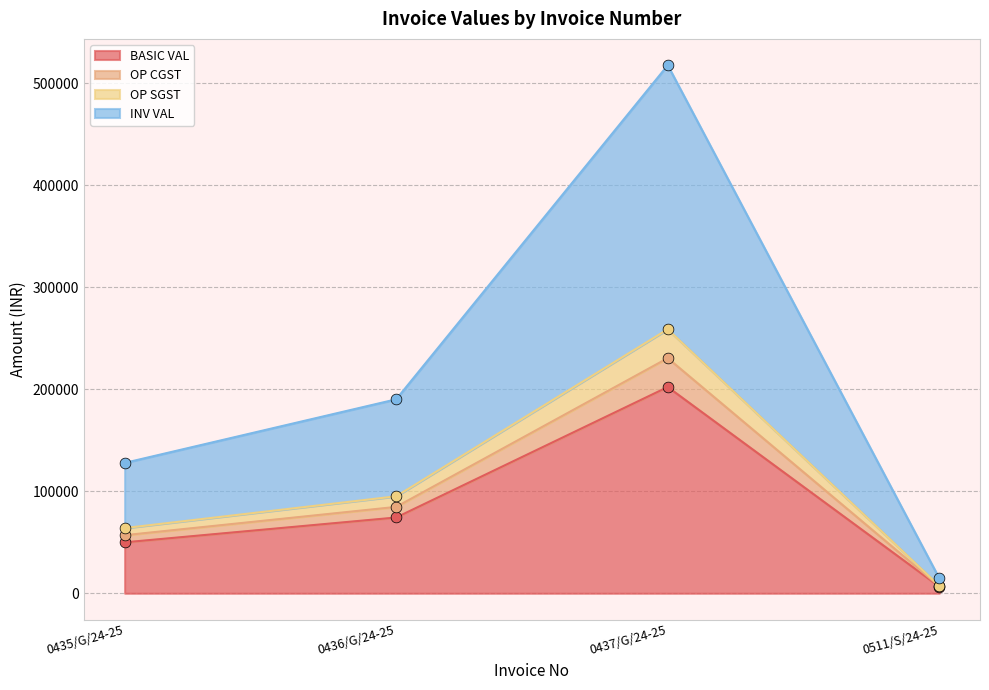

Is the value of BASIC VAL at 0436/G/24-25 greater than the value of OP CGST at 0435/G/24-25?

Yes